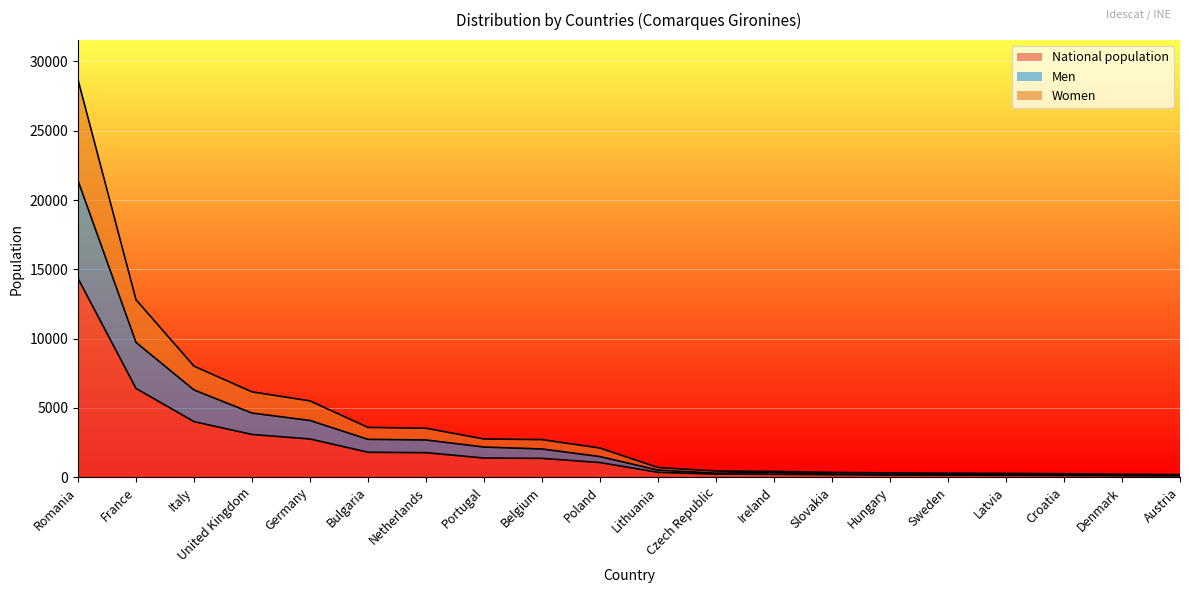

What is the sum of all Men values?

59619